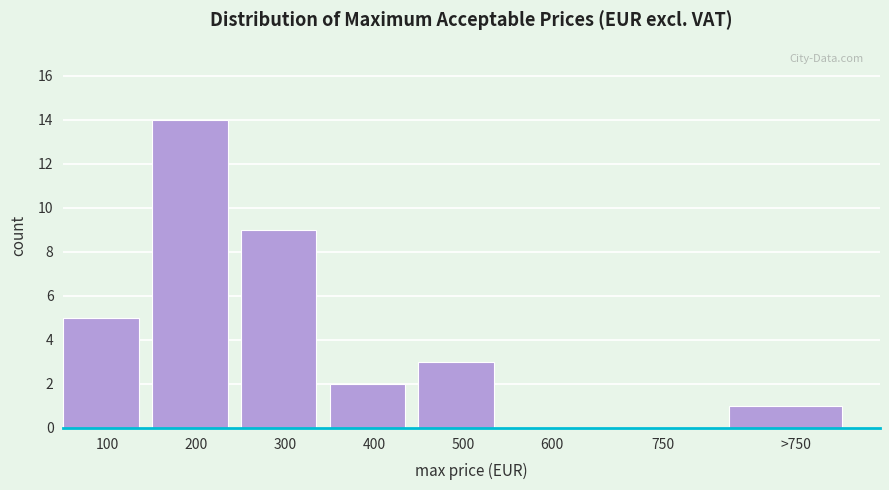

The value at >750 is 1. True or false?

True